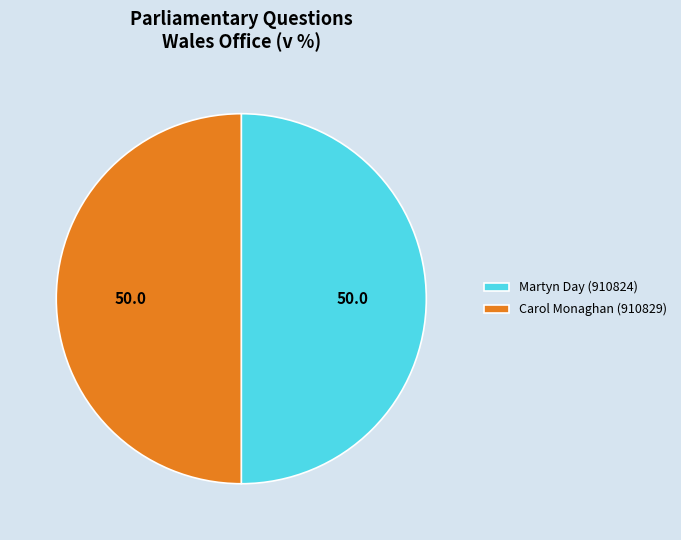

Is it true that Carol Monaghan (910829) is 50% of the pie?

True